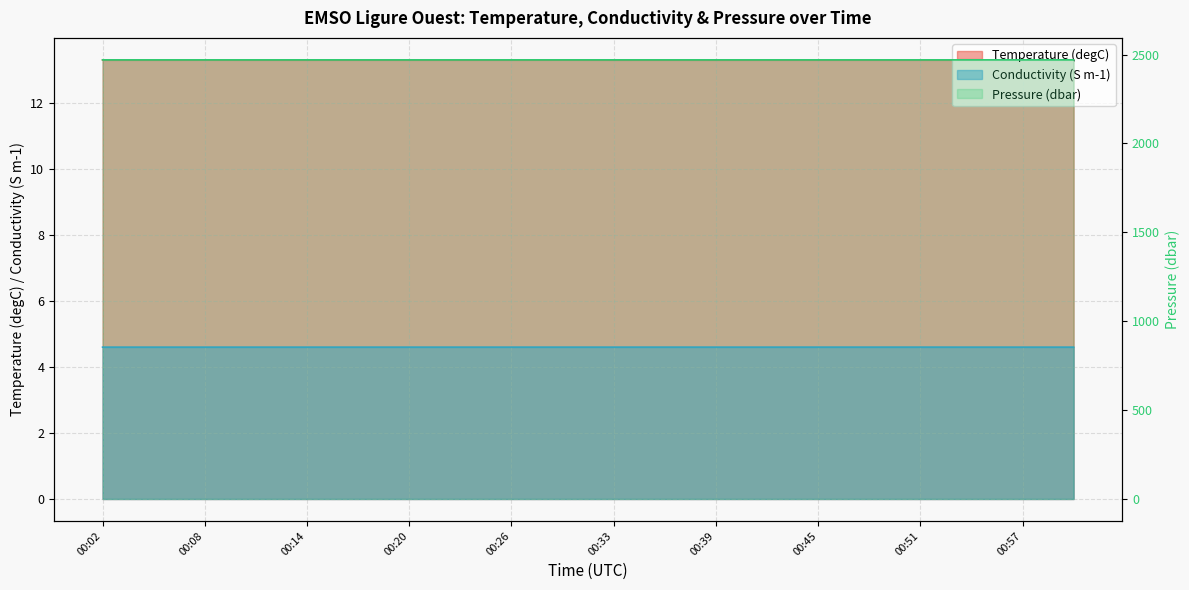

What is the total value across all series at 00:20?

2488.4